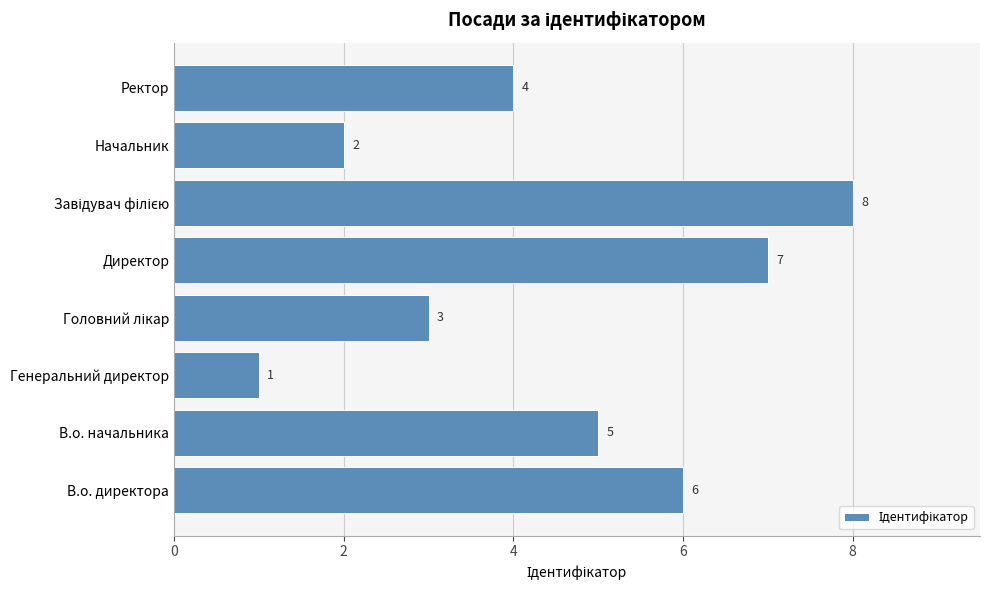

How many values are between 3 and 7?

5